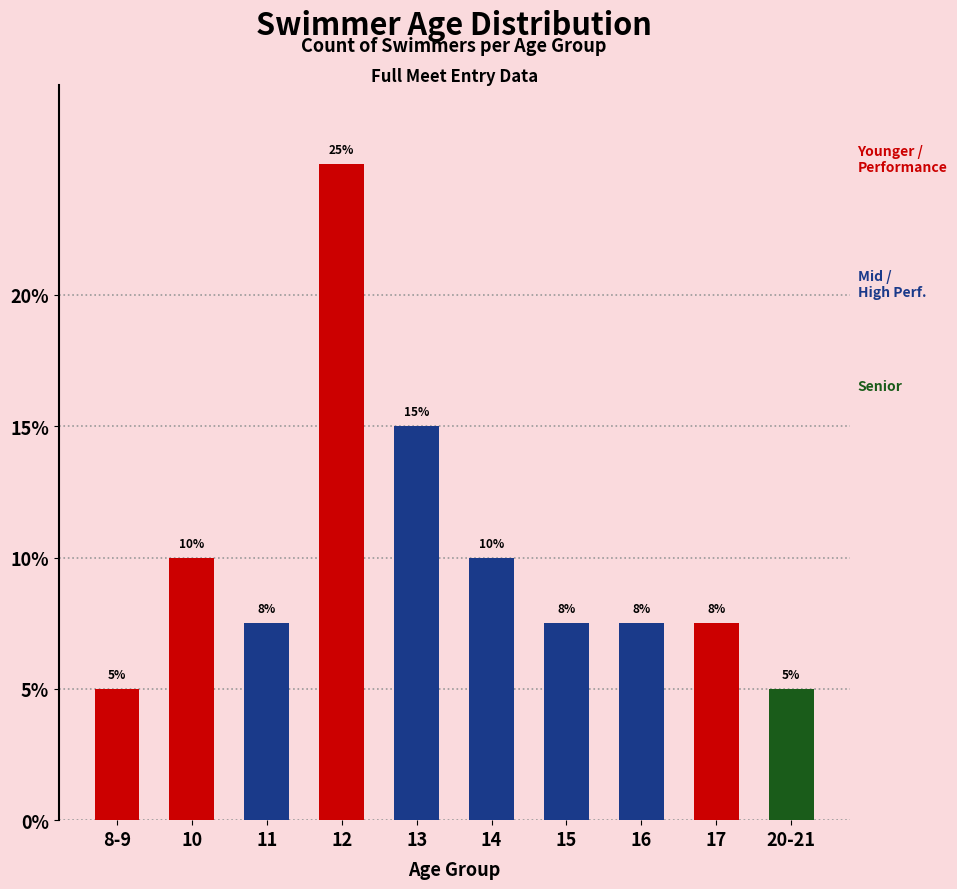

Where is the data nearest to the value 15?

13